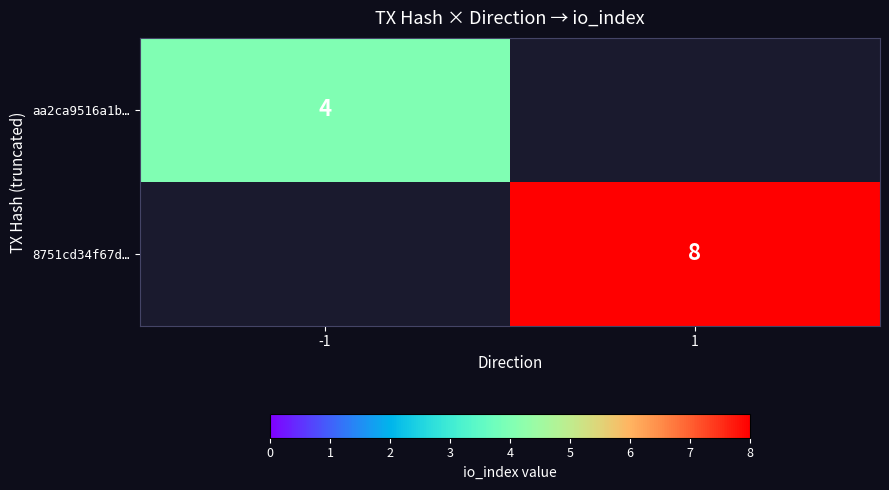

Is it true that 8751cd34f67d… equals 13 at 1?

False